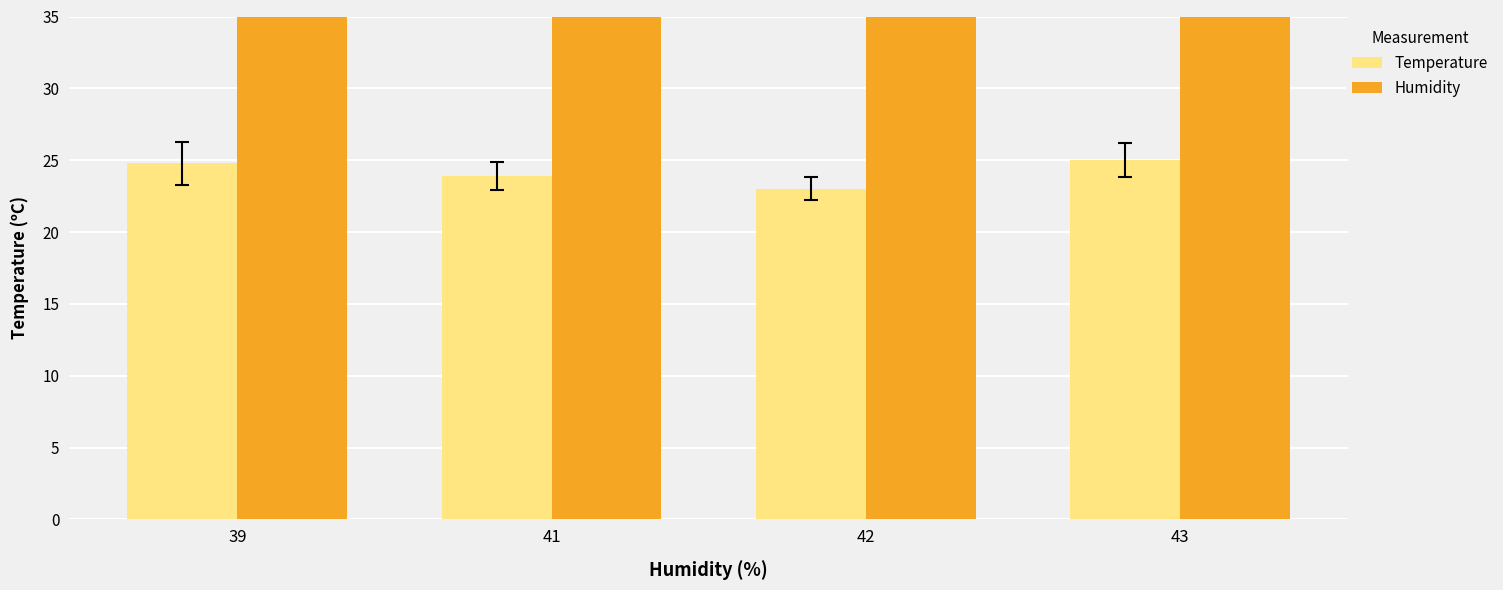

How many series are shown in this chart?

2